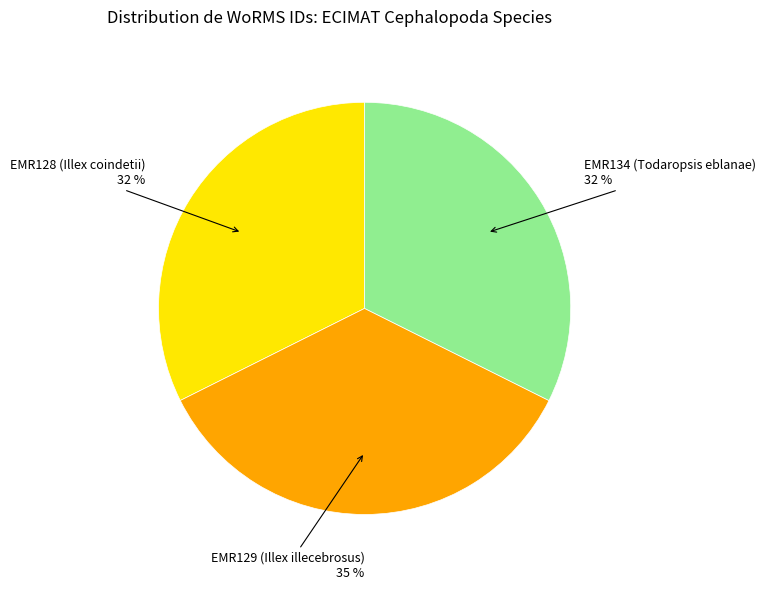

Count the number of slices in the pie.

3